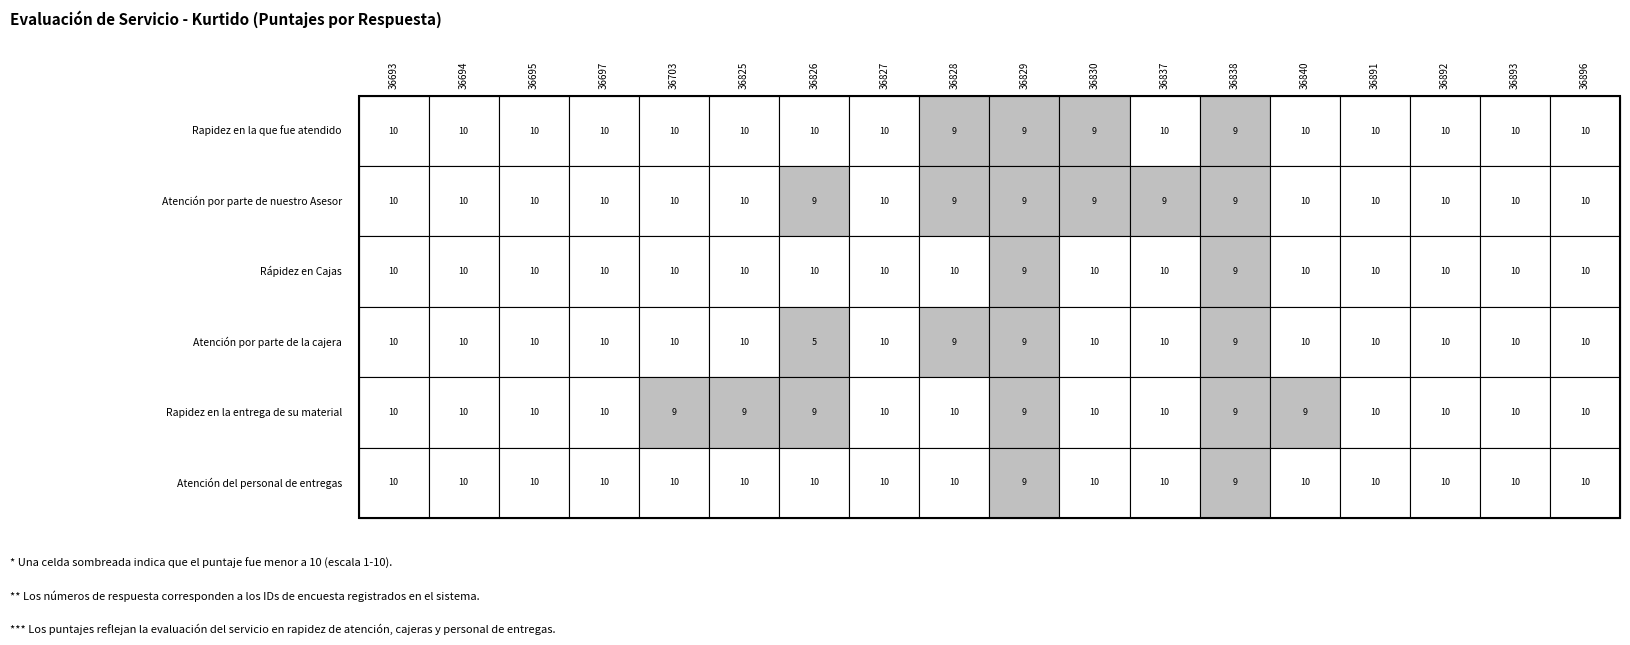

What is the maximum value shown in the chart?

10